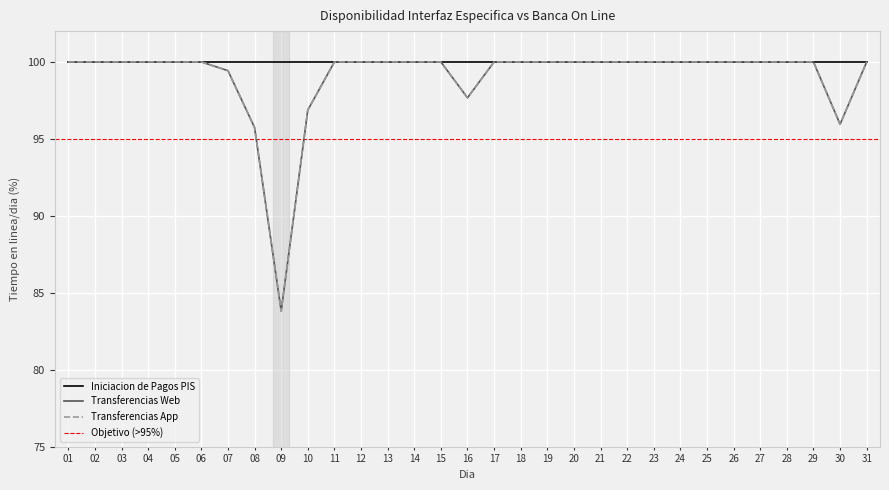

Is this an area chart (filled region under the line)?

No